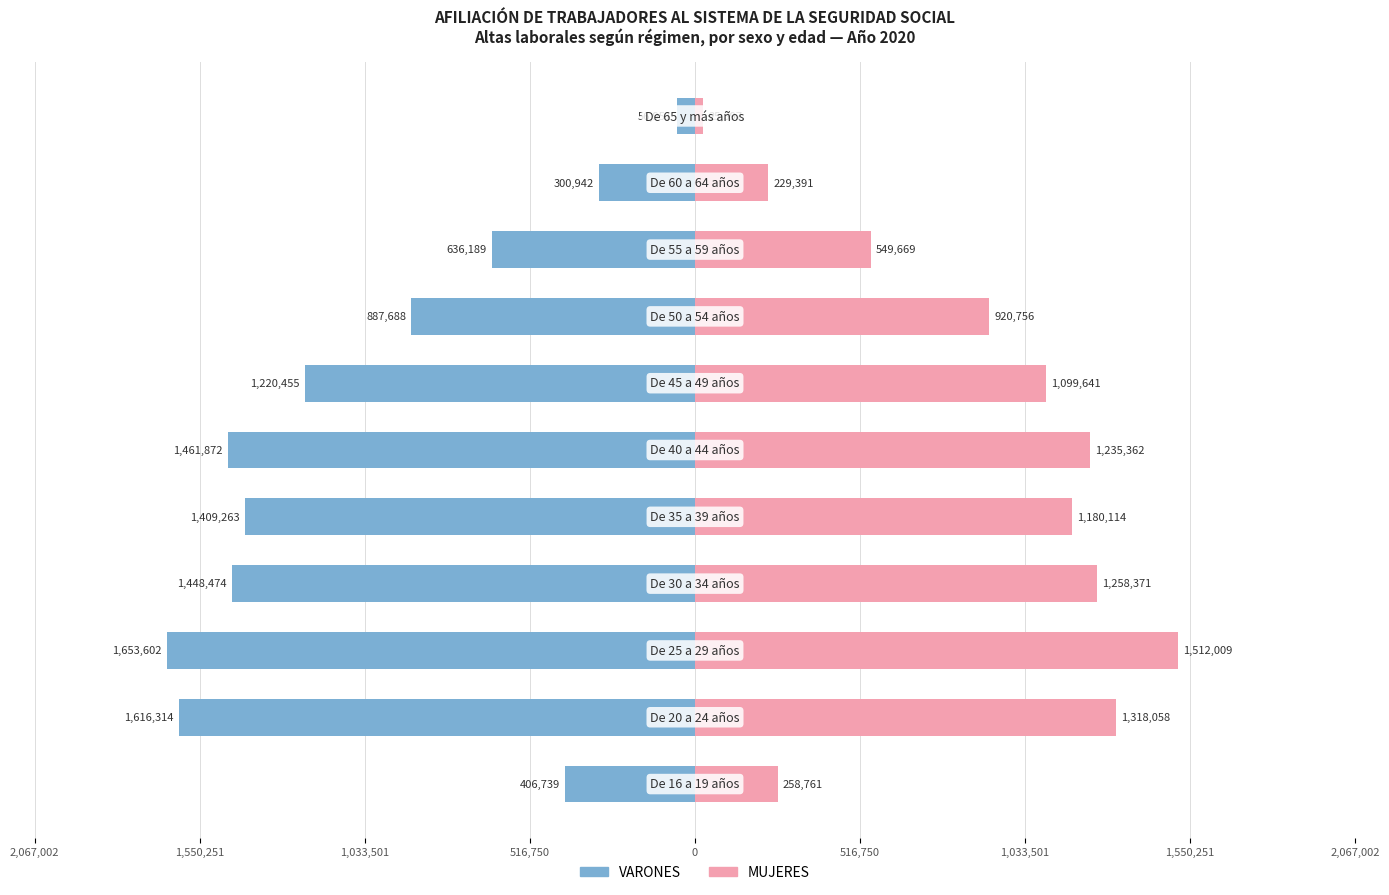

What is the value of the VARONES bar at the 2nd from the left?

-1616314